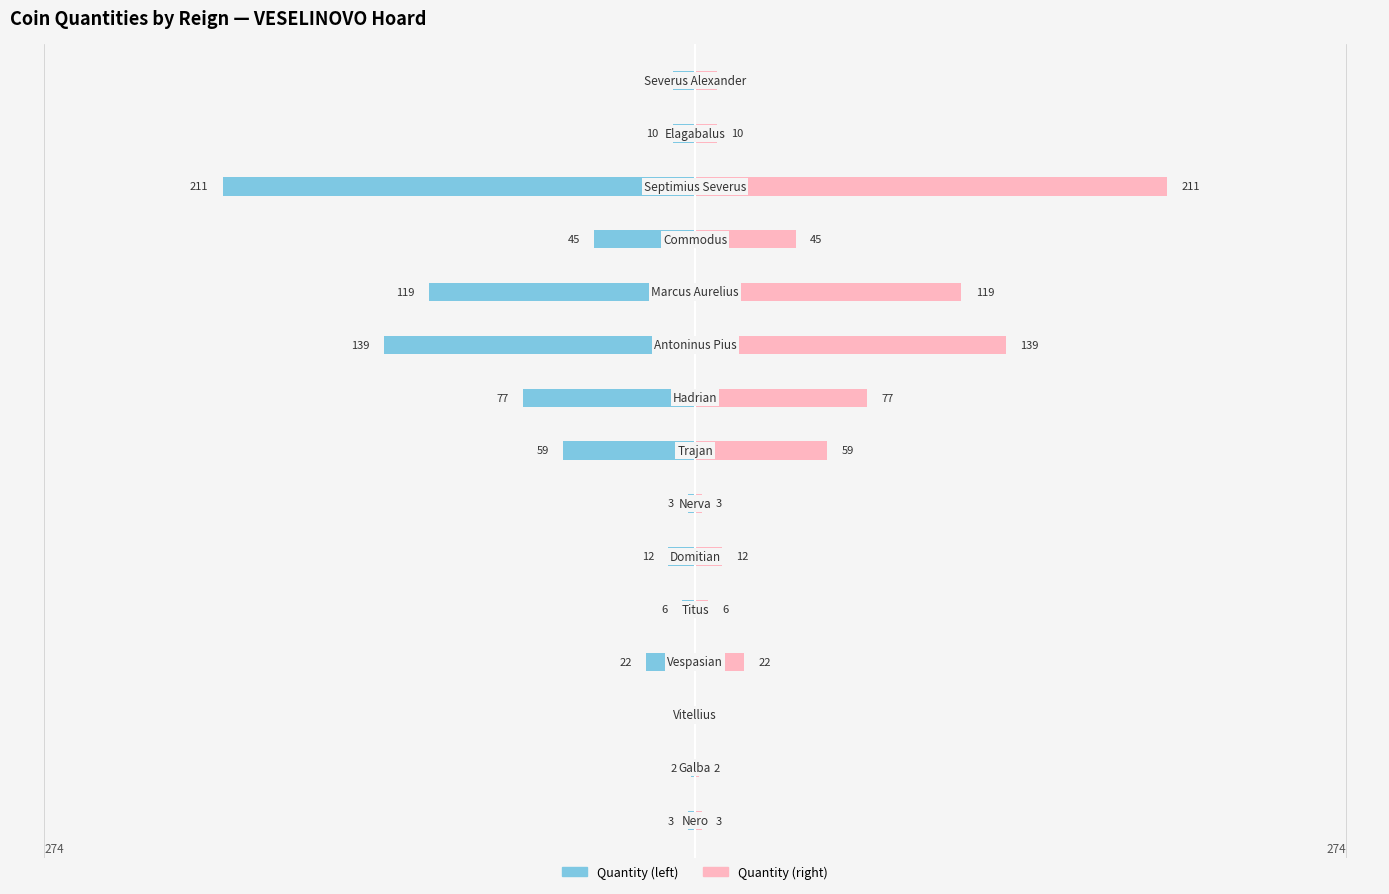

What is the value of the Quantity (left) bar at the 13th from the left?

-211